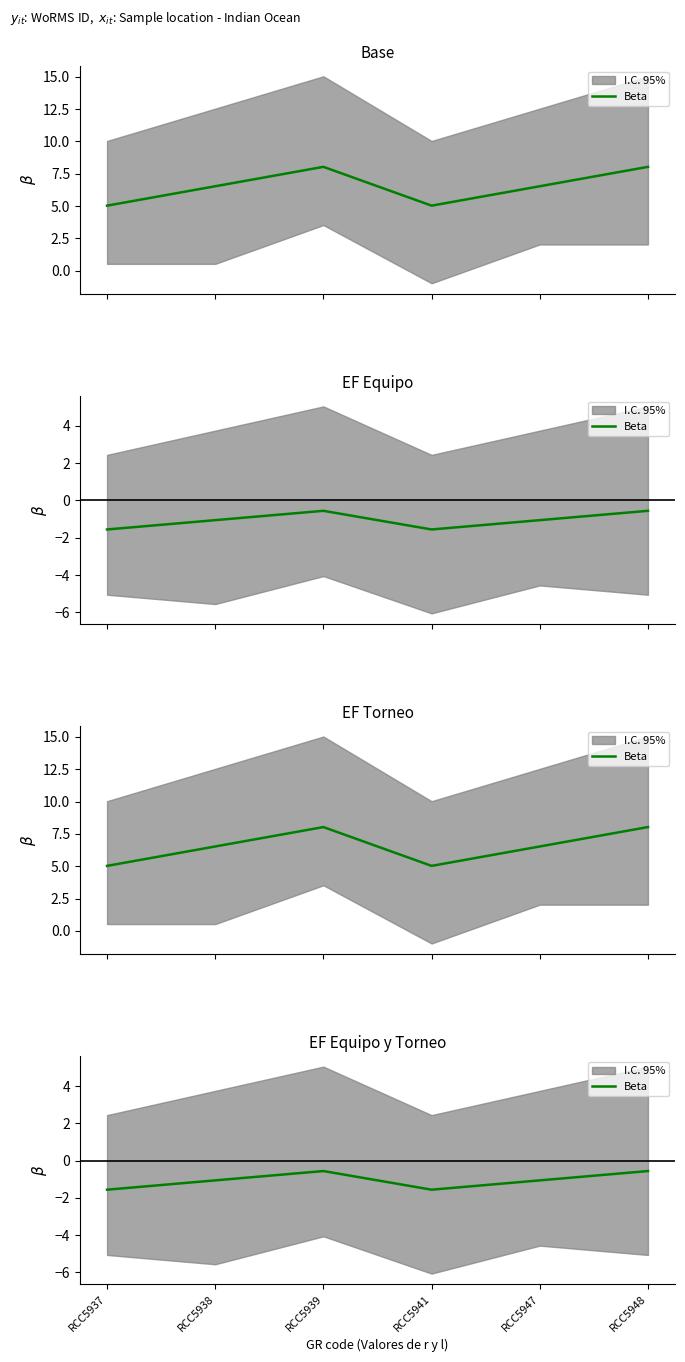

How many points are higher than both their immediate neighbors (excluding endpoints)?

1